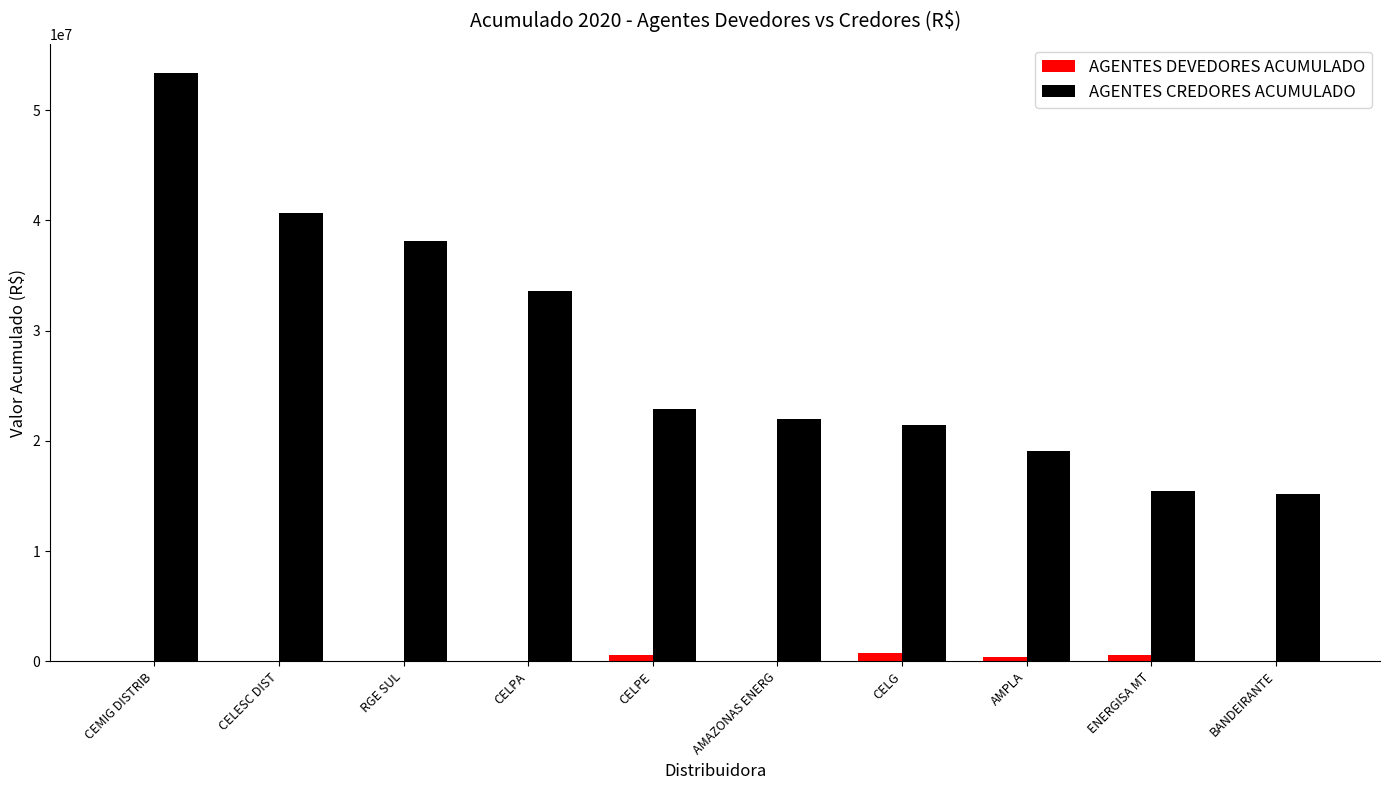

The AGENTES CREDORES ACUMULADO series shows 12619274.0 at AMAZONAS ENERG. True or false?

False